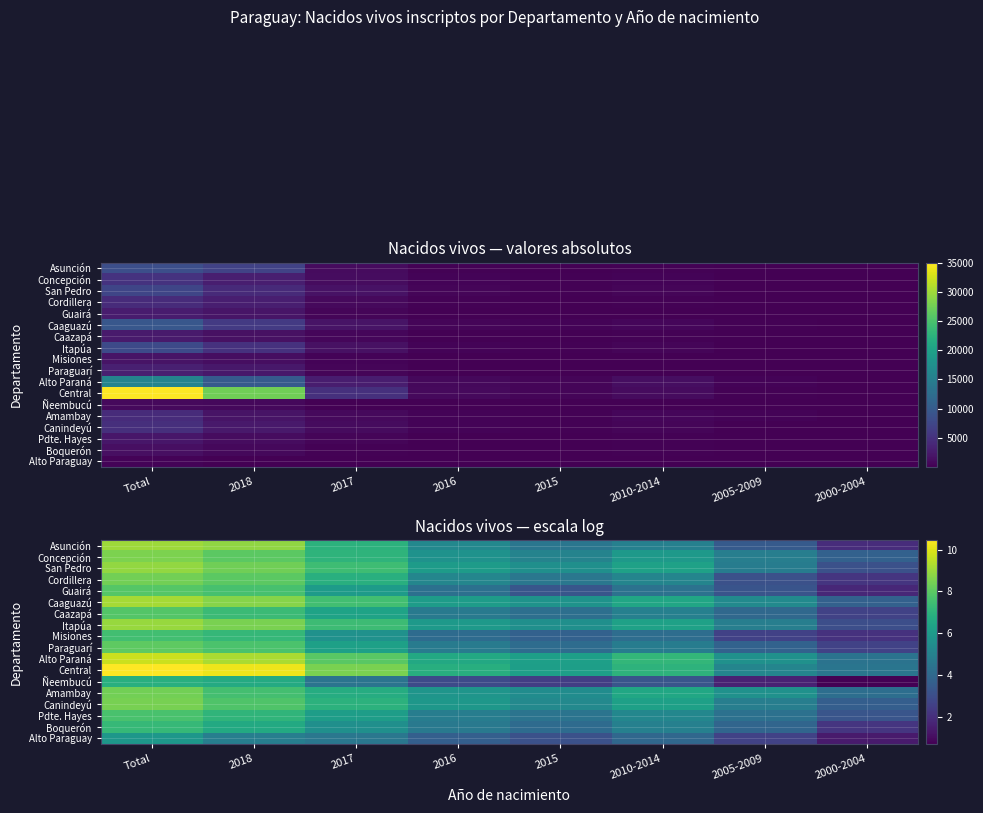

Is the value of San Pedro at 2017 greater than the value of Cordillera at 2018?

No